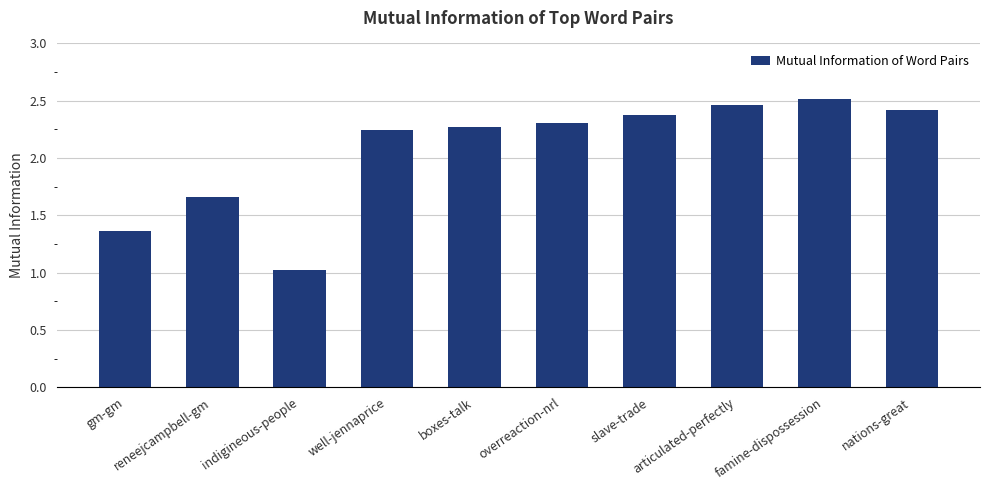

What is the sum of the values at boxes-talk and famine-dispossession?

4.8